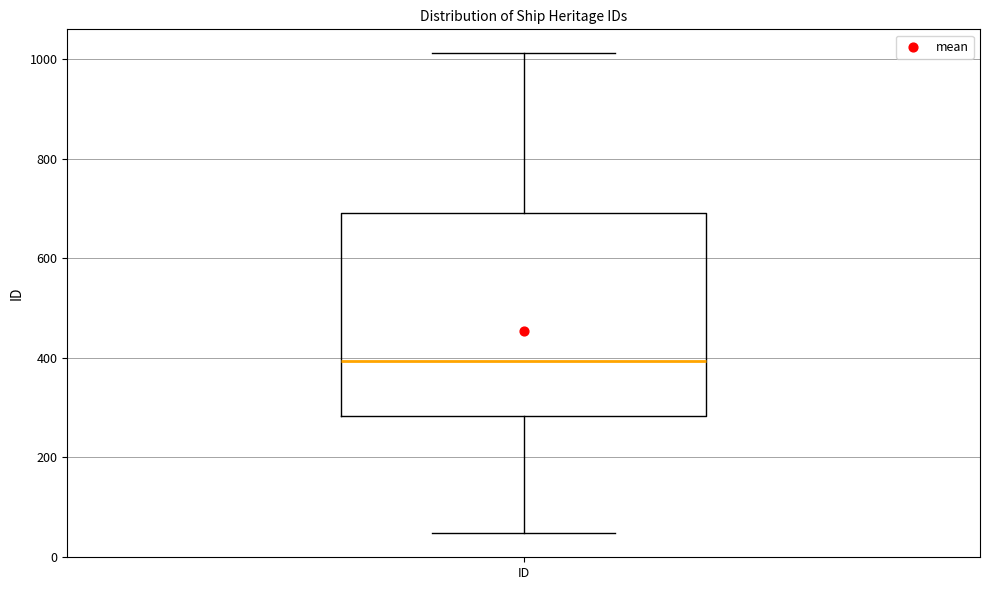

Transcribe this box plot: give where the median line is, the range the box spans, and where the two whiskers end, as read against the y-axis. The values are not printed on the chart, so give them approximately, as read against the axis.

median 400, box 280 to 700, whiskers 40 to 1020